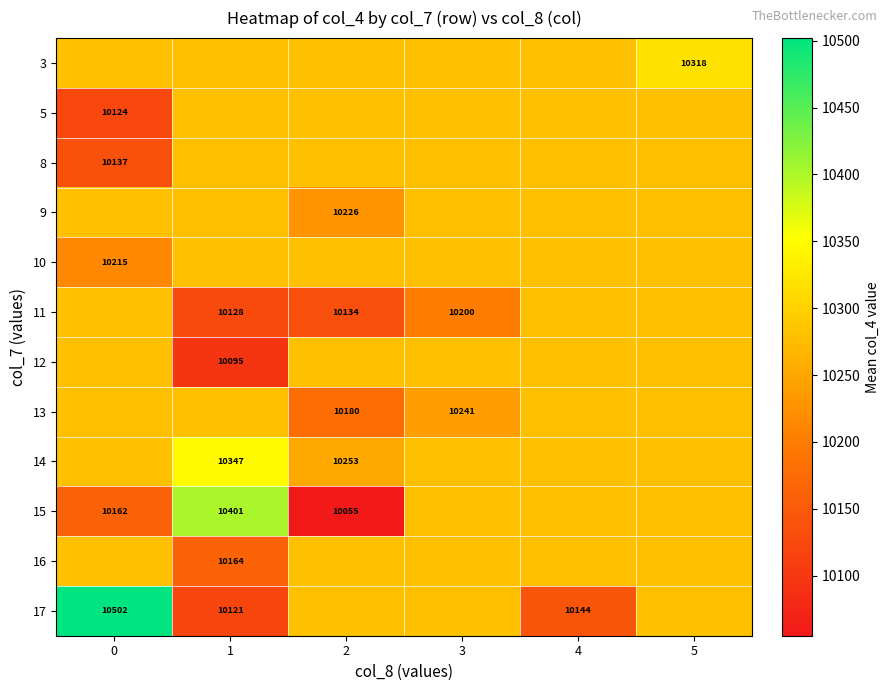

Is it true that row_4 equals 17092.5 at 5?

False